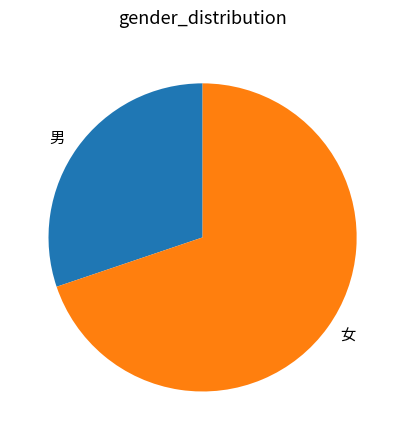

How many segments does this pie chart have?

2